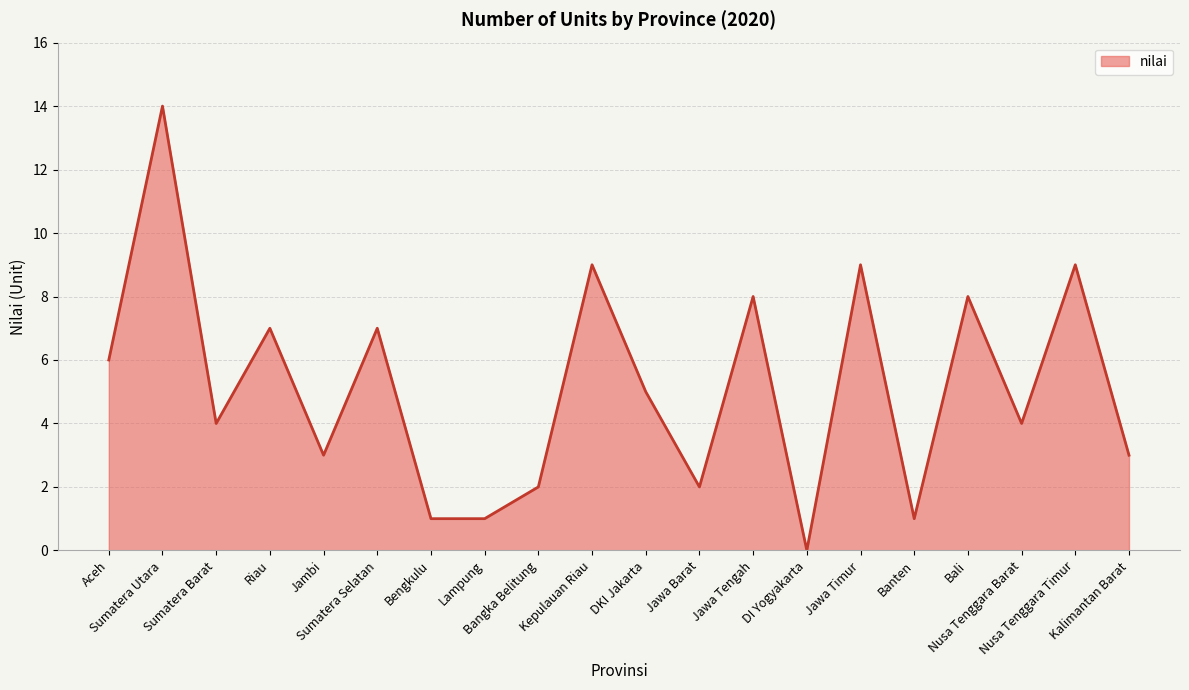

What is the greatest value displayed?

14